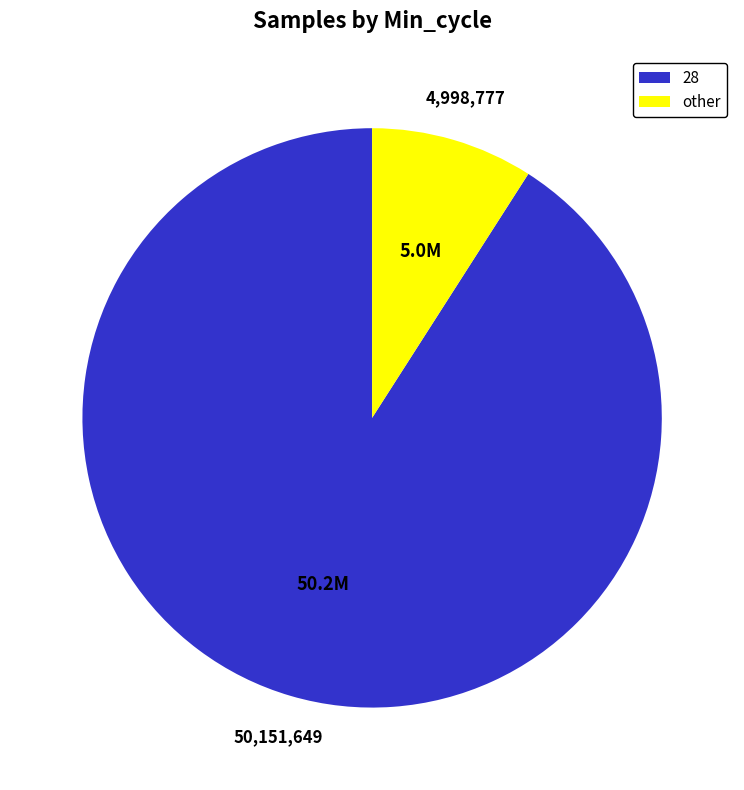

Which slice represents more than half of the pie?

28